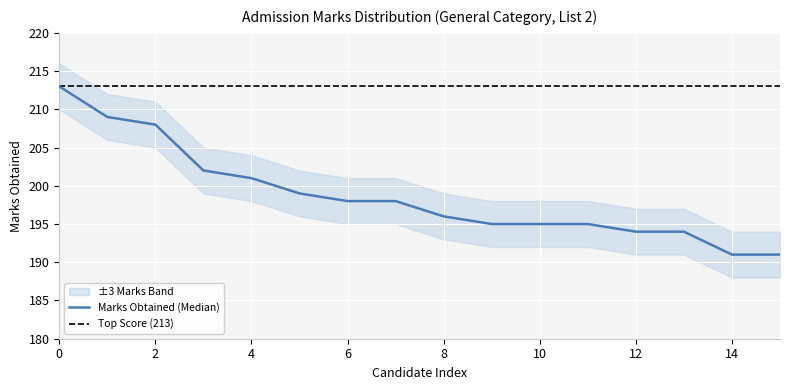

The Top Score (213) series shows 86 at 12. True or false?

False